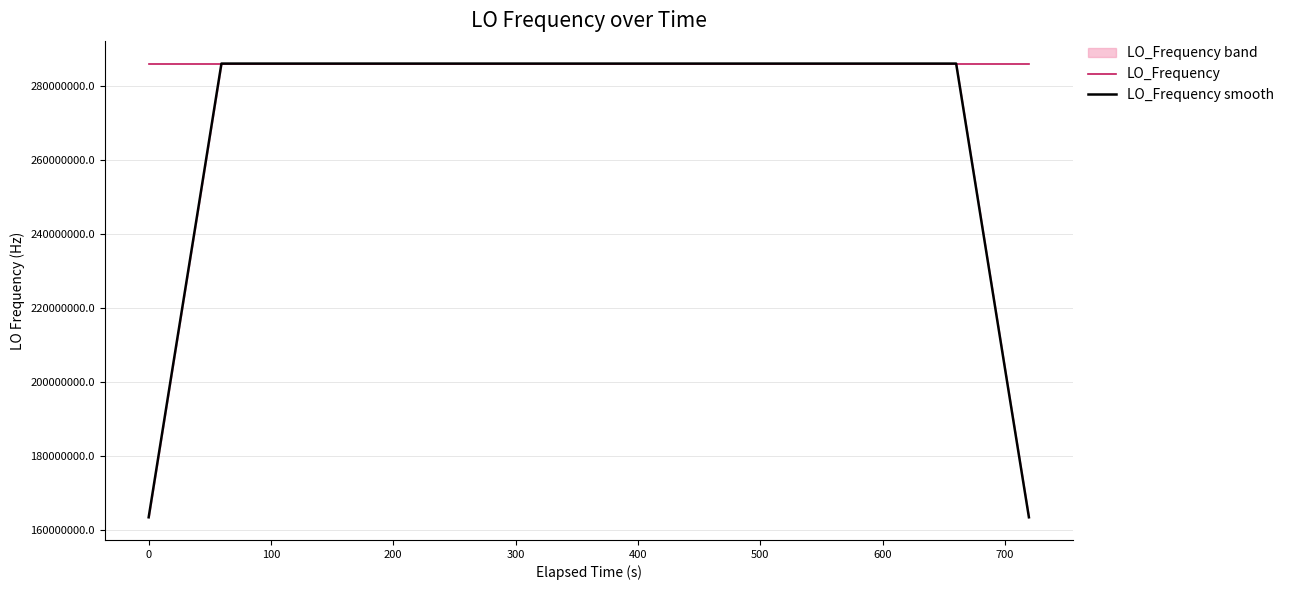

What is the minimum value for LO_Frequency?

286046996.6